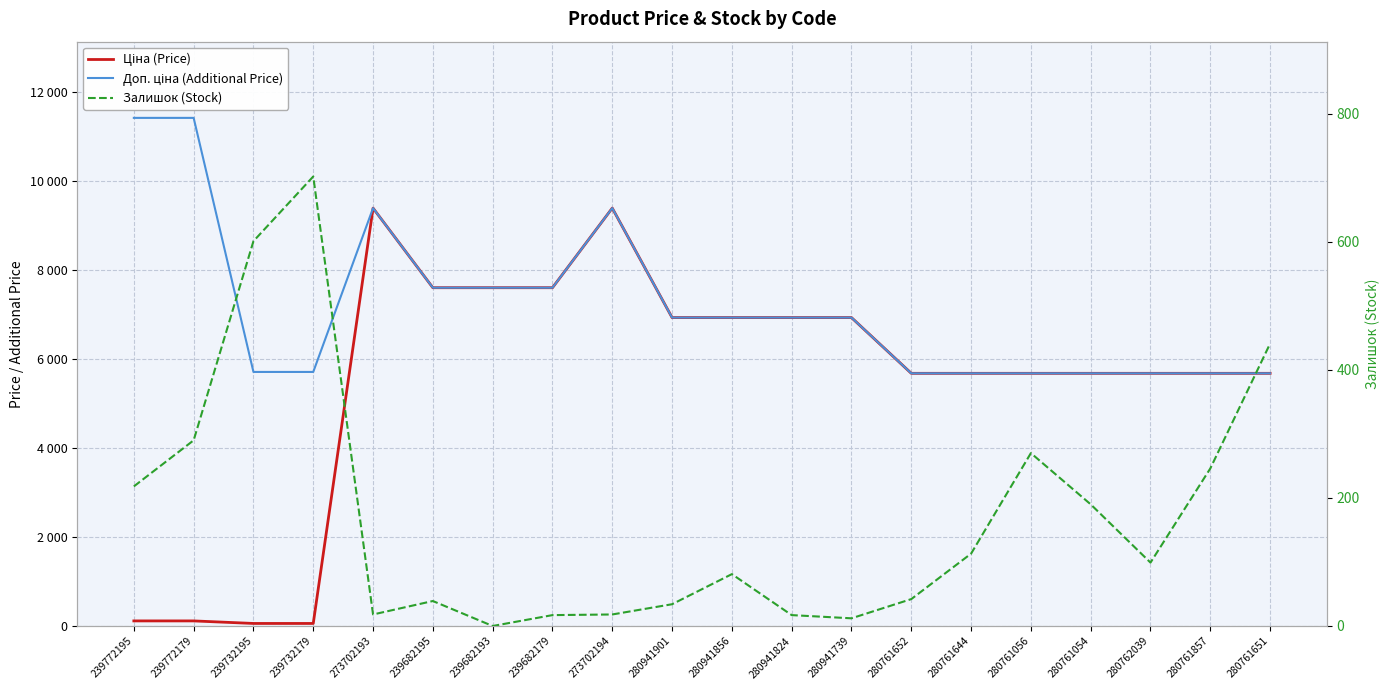

How many distinct data groups are displayed?

3